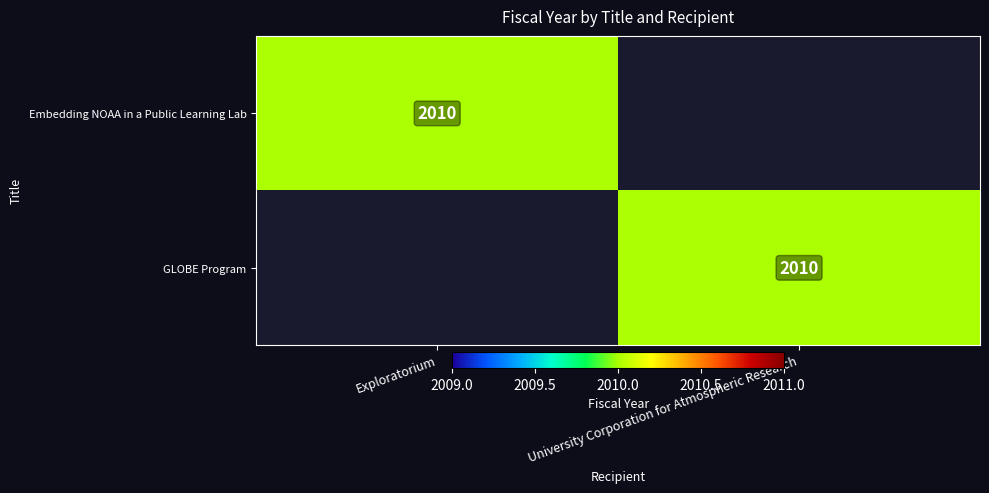

The GLOBE Program series shows 2685 at University Corporation for Atmospheric Research. True or false?

False